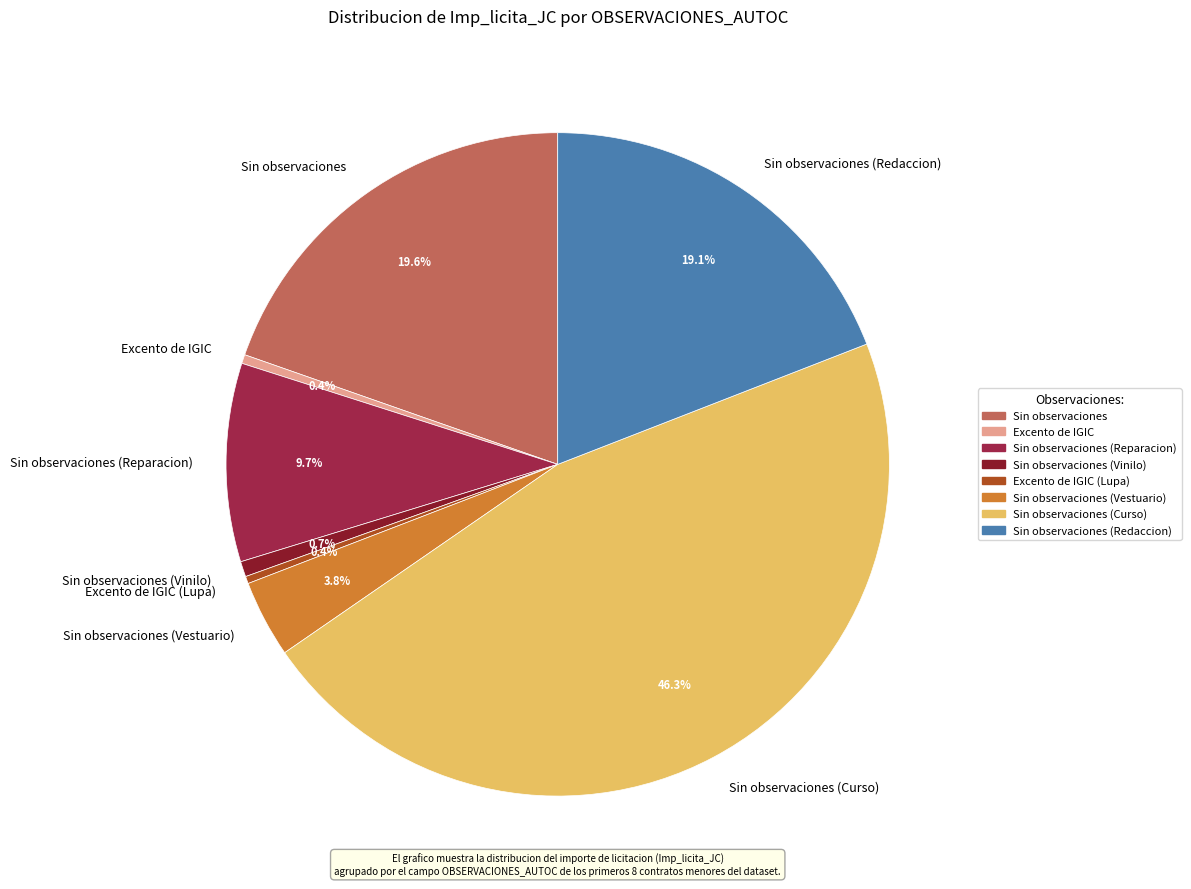

Between Excento de IGIC (Lupa) and Sin observaciones, which is larger?

Sin observaciones